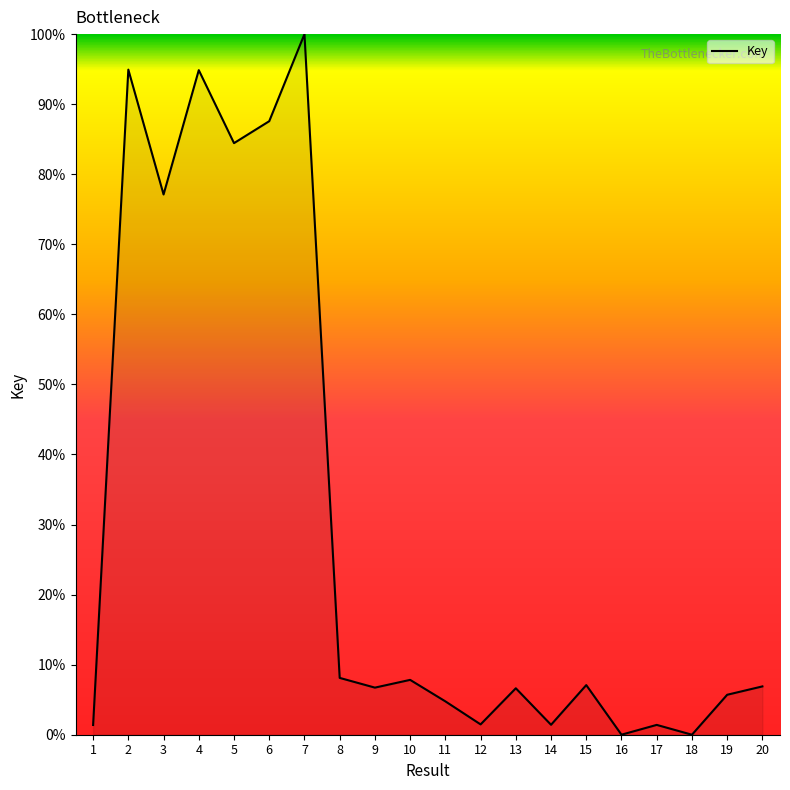

Does the chart display data point markers on the line(s)?

No